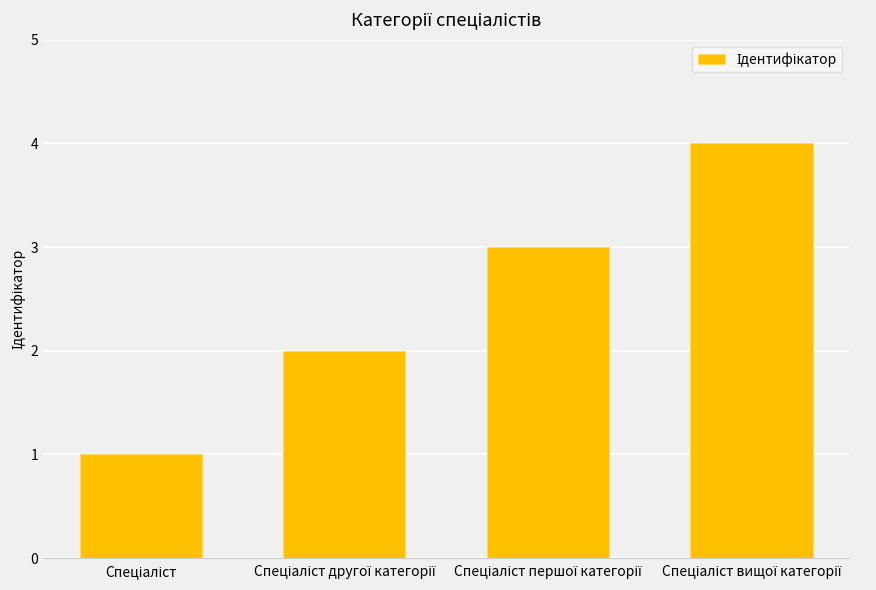

What is the difference between the maximum and minimum values?

3